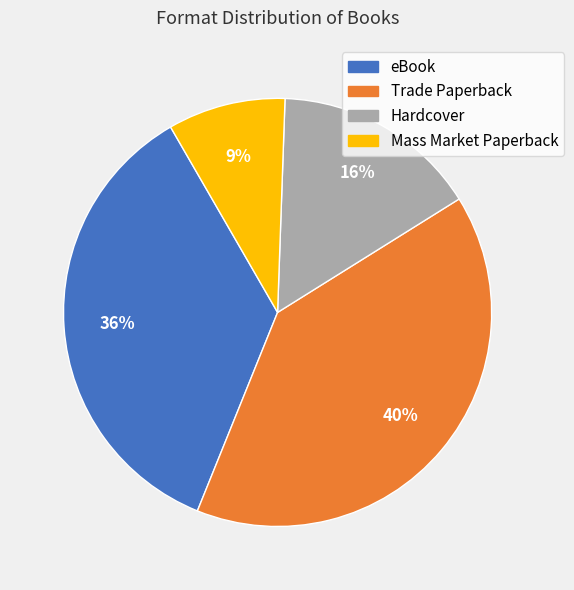

The Trade Paperback slice represents 54% of the pie. True or false?

False